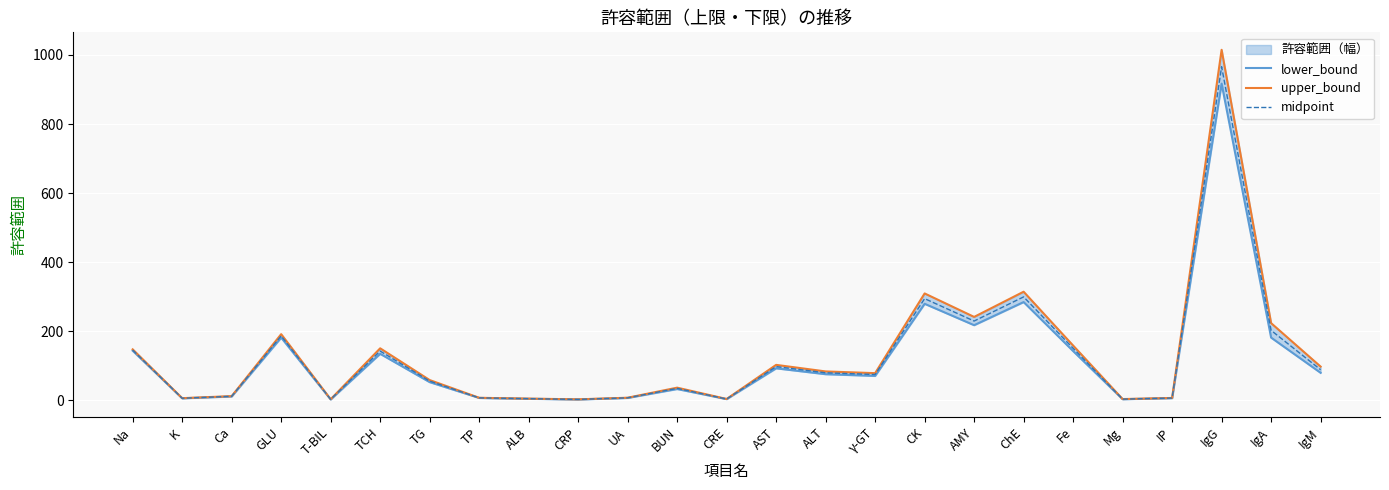

The midpoint series shows 1.8 at Mg. True or false?

False